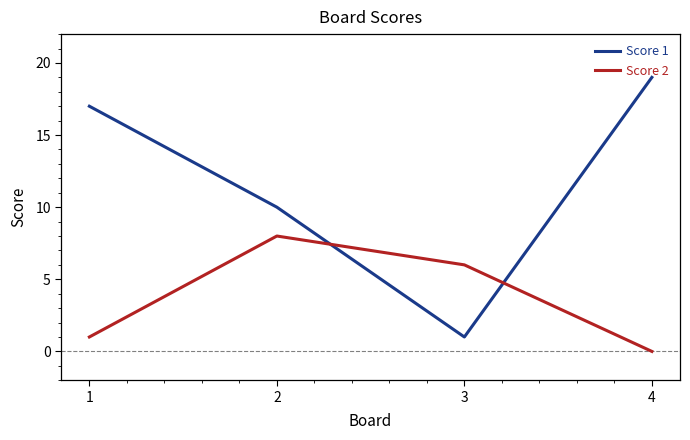

What is the difference between the maximum and minimum values in the Score 1 series?

18